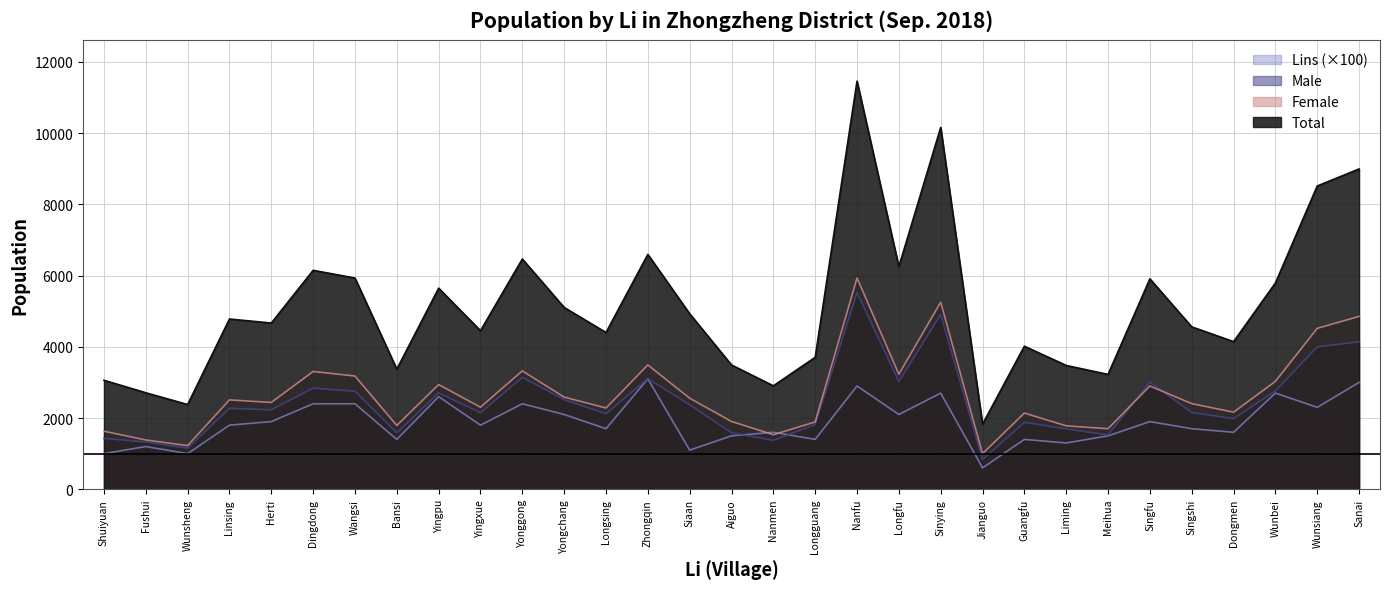

Which category has the lowest value in the Male series?

Jianguo